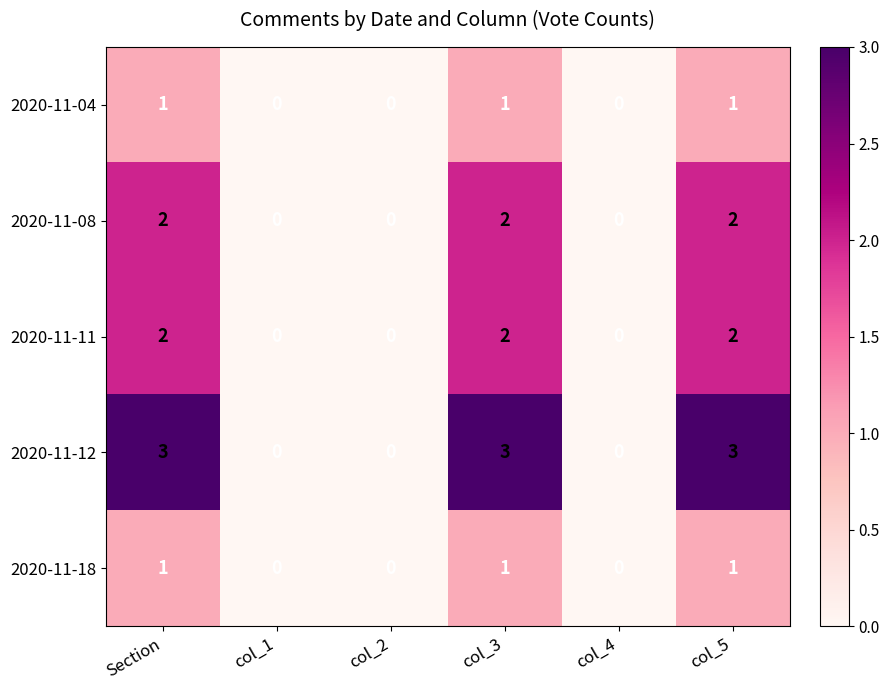

Is it true that 2020-11-11 equals -1 at col_2?

False